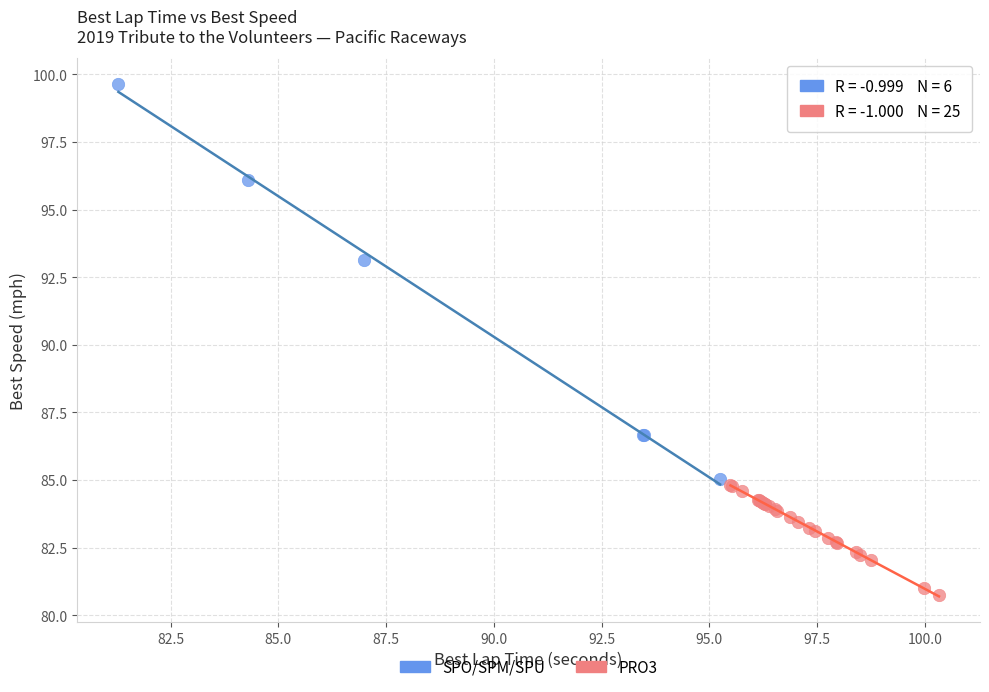

Which series has the largest Y range (max minus min)?

SPO/SPM/SPU